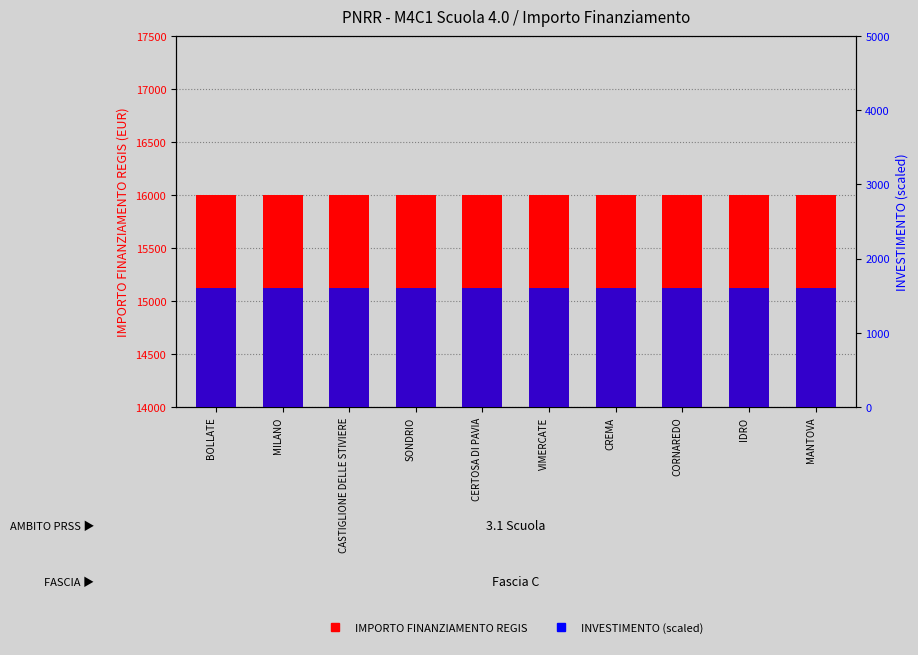

What is the label of the 1st bar from the right?

MANTOVA